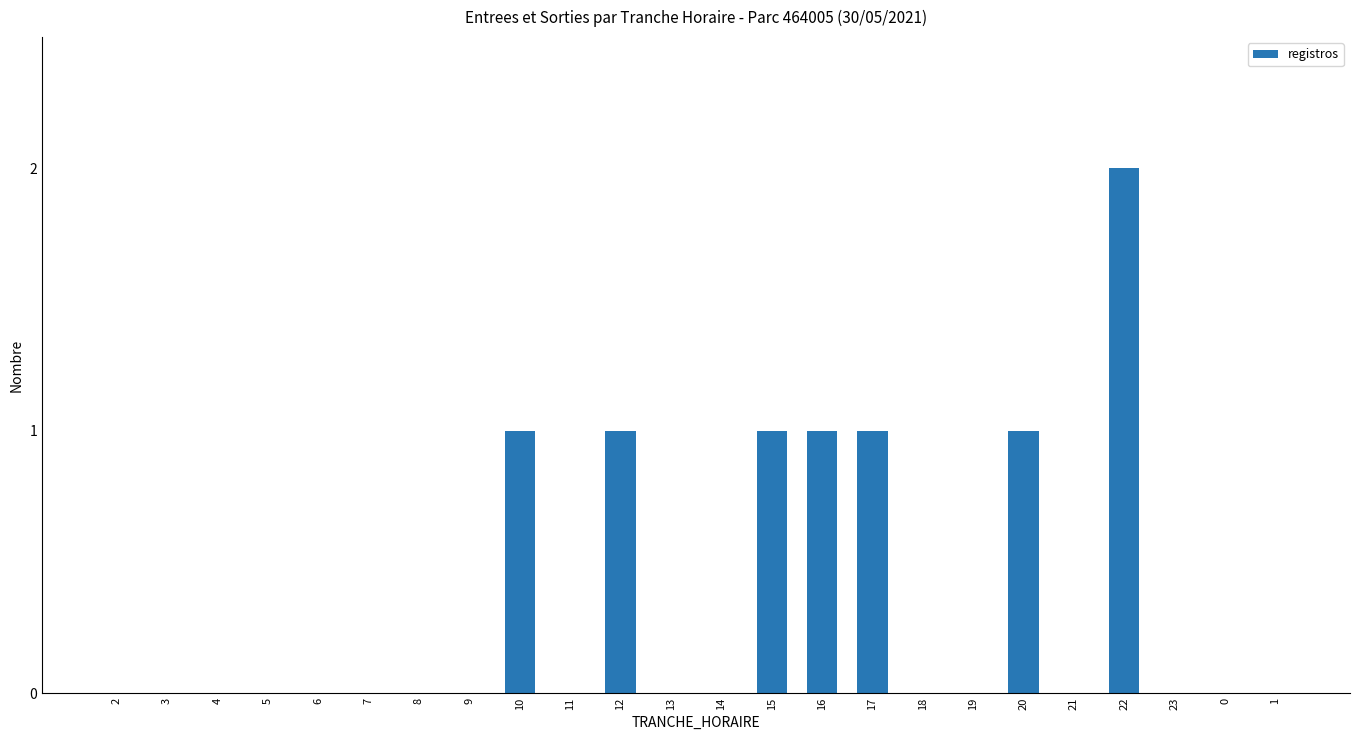

True or false: the data shows 1 at 16.

True